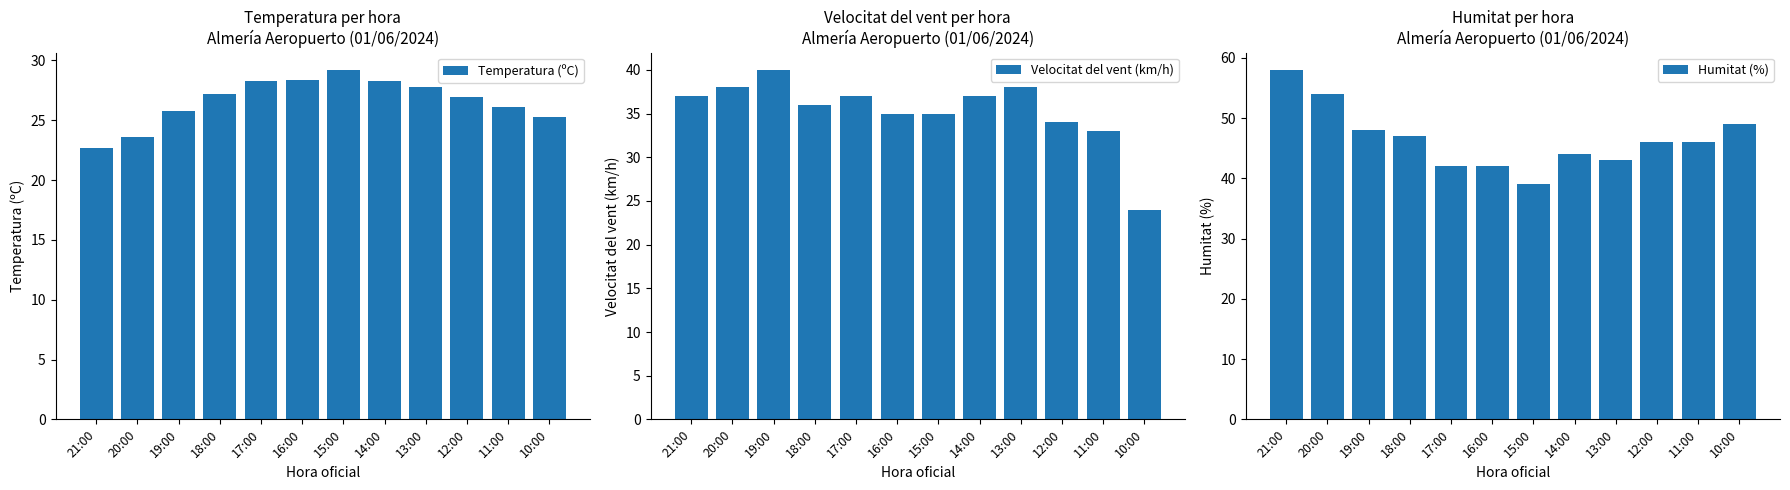

True or false: Temperatura (ºC) has a value of 28.3 at 14:00.

True